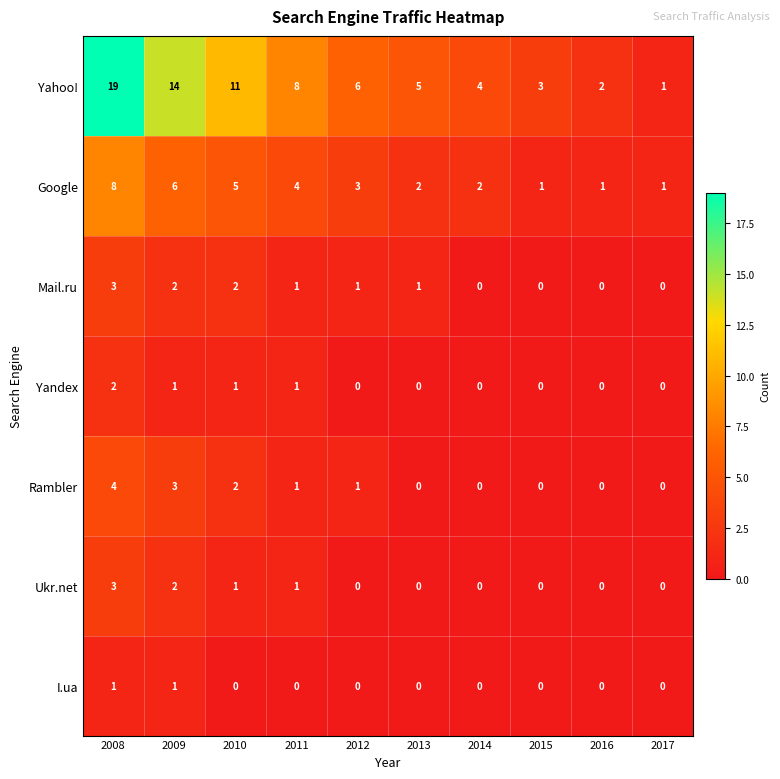

Between 2015 and 2017, which series saw the biggest shift?

Yahoo!